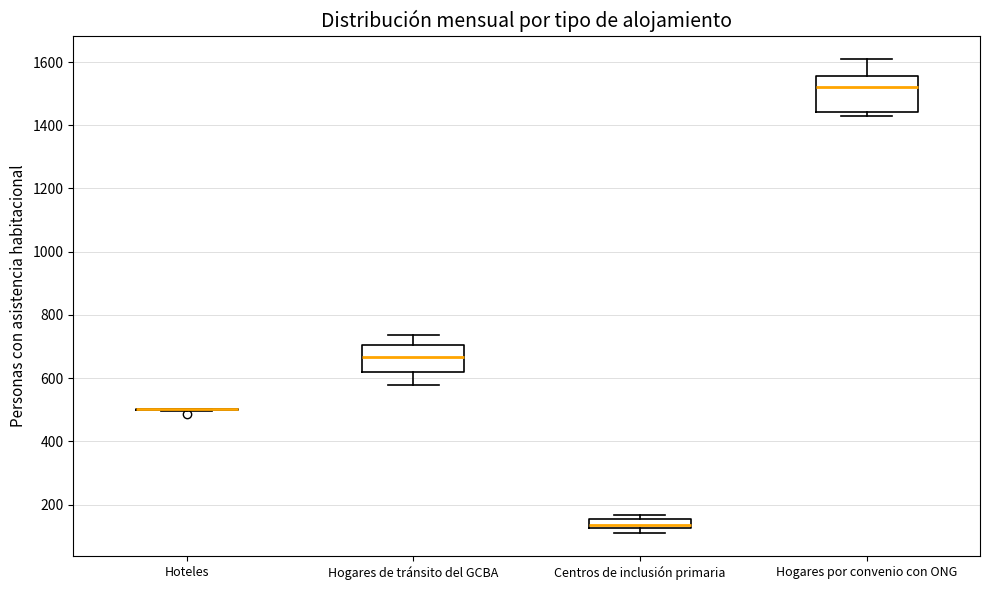

Where does the median line of the box for Hogares de tránsito del GCBA sit on the y-axis? The values are not printed on the chart, so give them approximately, as read against the axis.

660